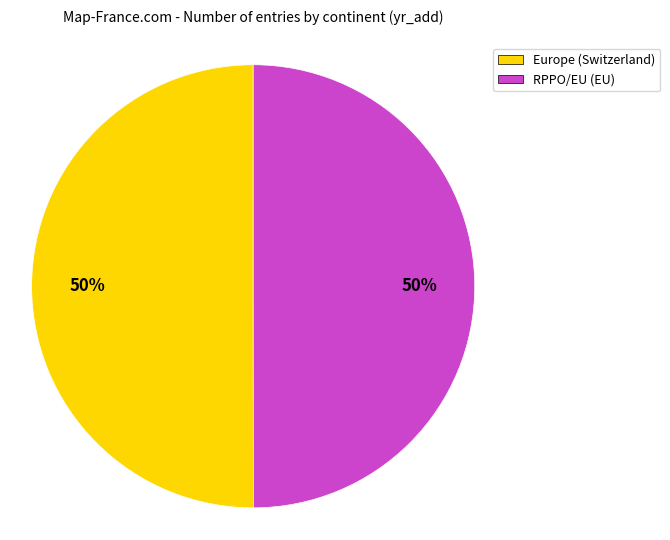

Approximately how many times larger is the value at Europe (Switzerland) compared to RPPO/EU (EU)?

1.0